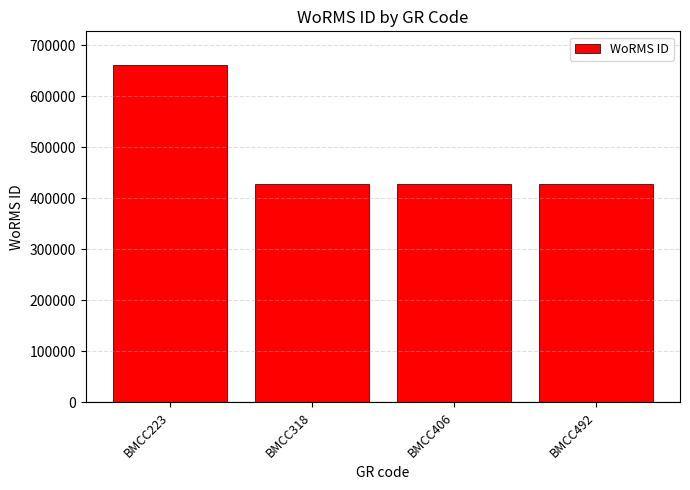

True or false: the data shows 705796 at BMCC318.

False